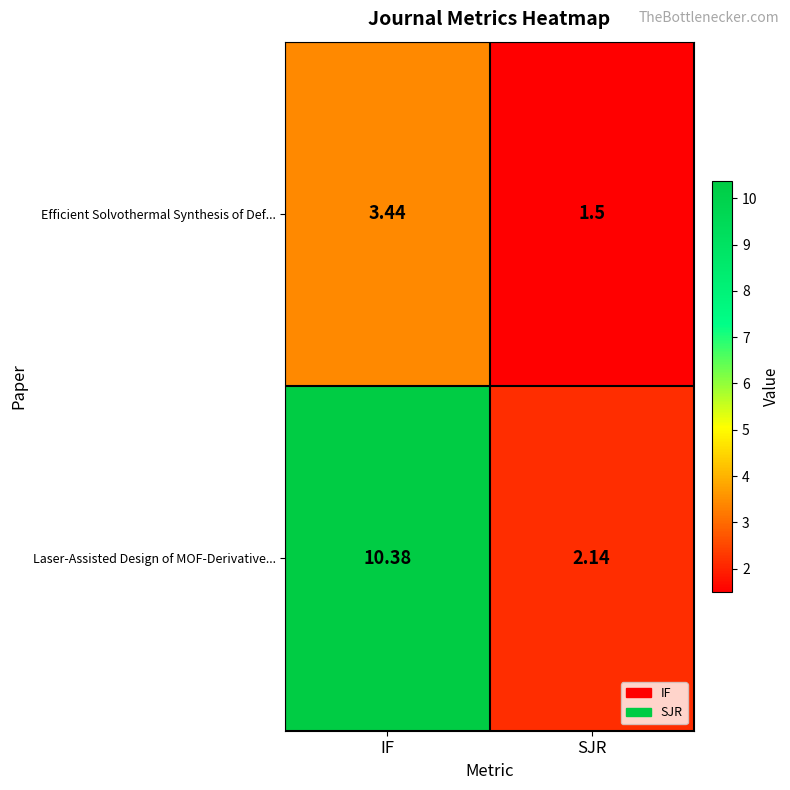

Where is Efficient Solvothermal Synthesis of Def... nearest to the value 2?

SJR